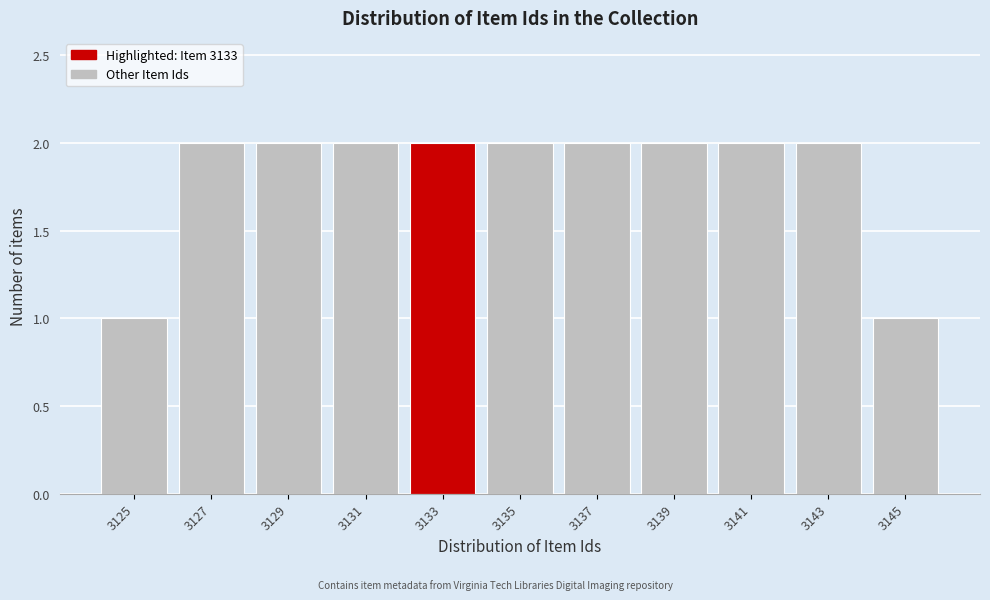

Reading left to right, transcribe all the data shown in this chart.

1	2	2	2	2	2	2	2	2	2	1